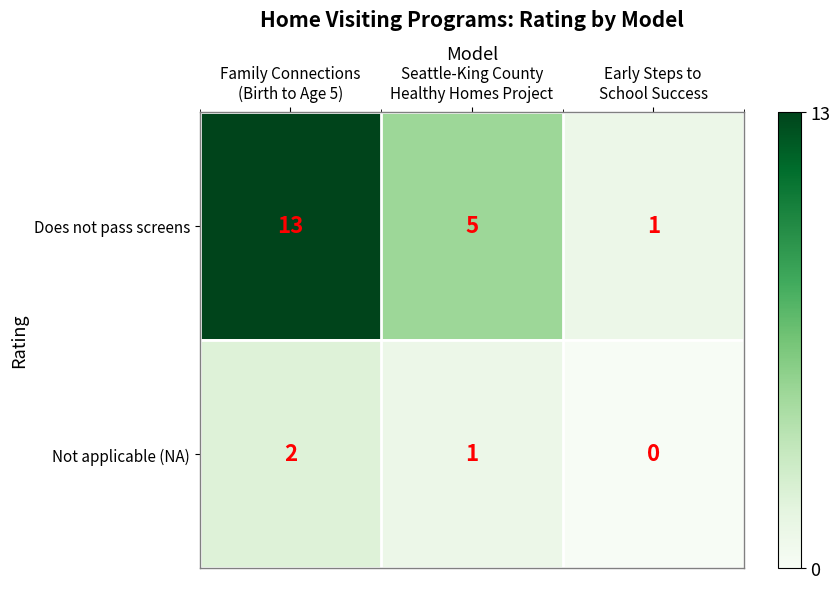

At Seattle-King County
Healthy Homes Project, list the series in order from smallest to largest.

Not applicable (NA), Does not pass screens